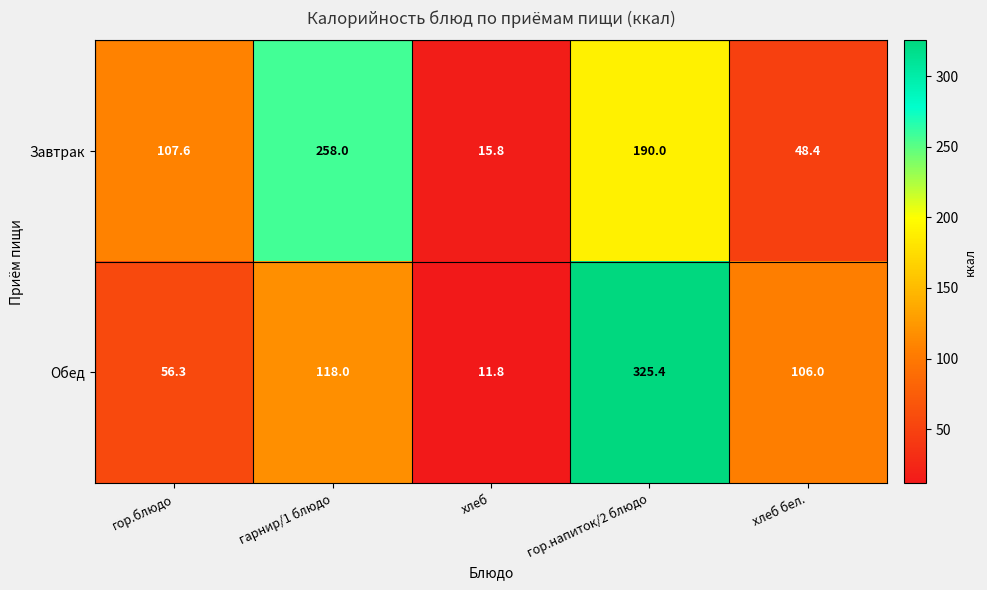

Reading right to left, what are all the values shown in this chart?

Завтрак: хлеб бел.=48.4	гор.напиток/2 блюдо=190.0	хлеб=15.8	гарнир/1 блюдо=258.0	гор.блюдо=107.6
Обед: хлеб бел.=106.0	гор.напиток/2 блюдо=325.4	хлеб=11.8	гарнир/1 блюдо=118.0	гор.блюдо=56.3